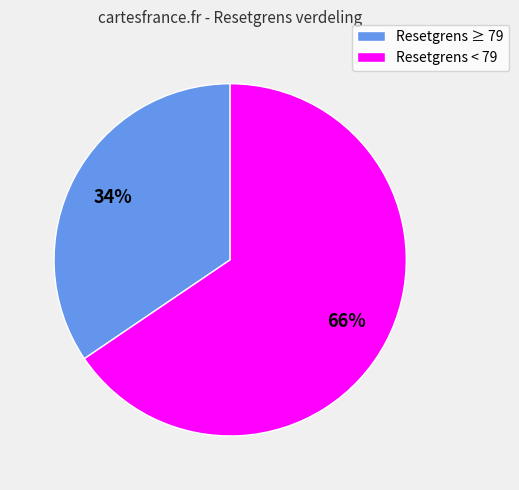

Count the number of slices in the pie.

2